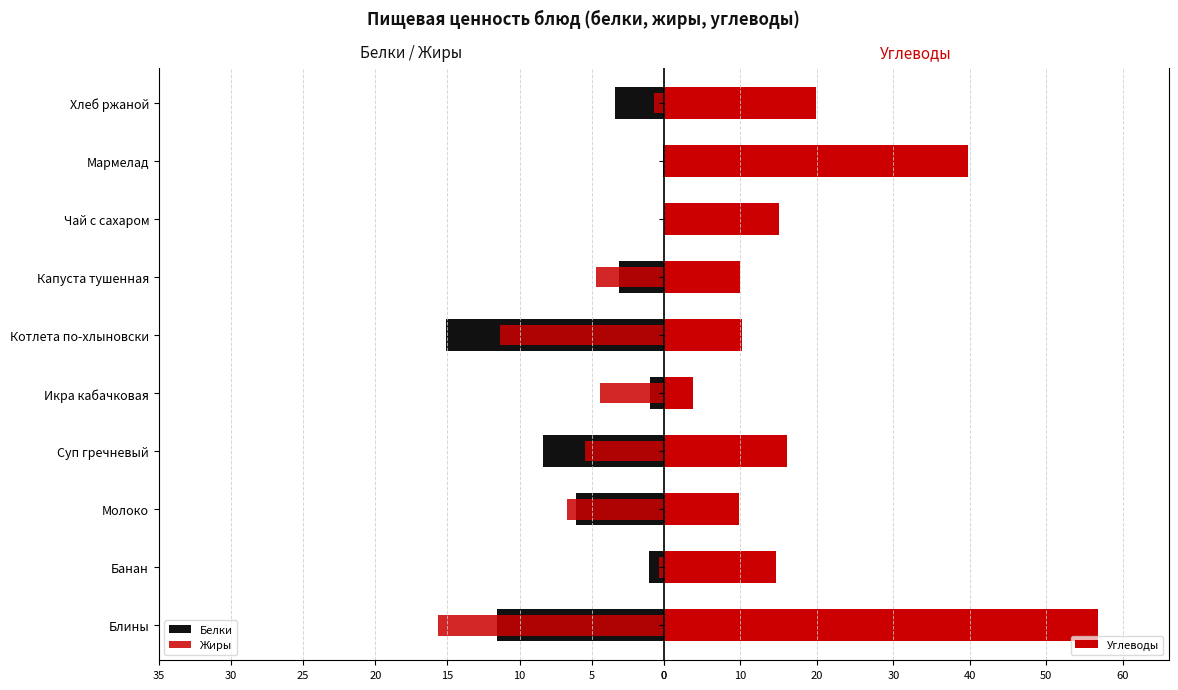

What is the maximum value for Углеводы?

56.7